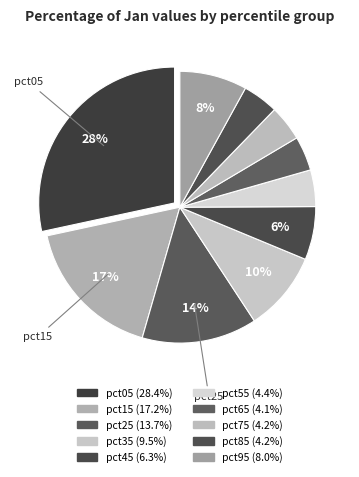

To the nearest percent, what is the average slice percentage?

10%